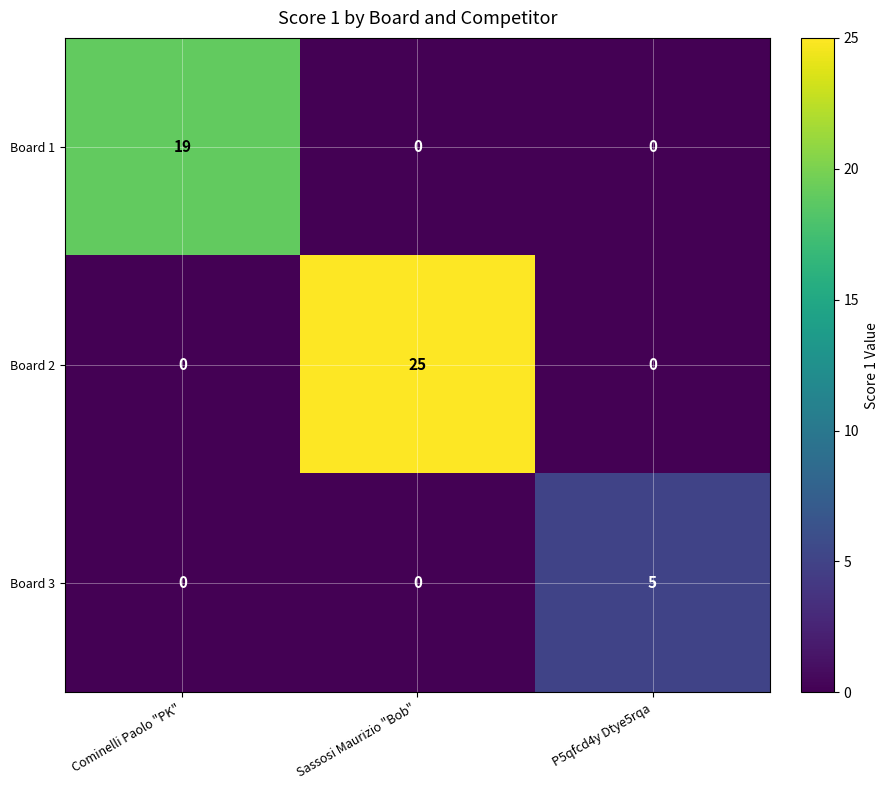

At how many categories does at least one series exceed 9?

2